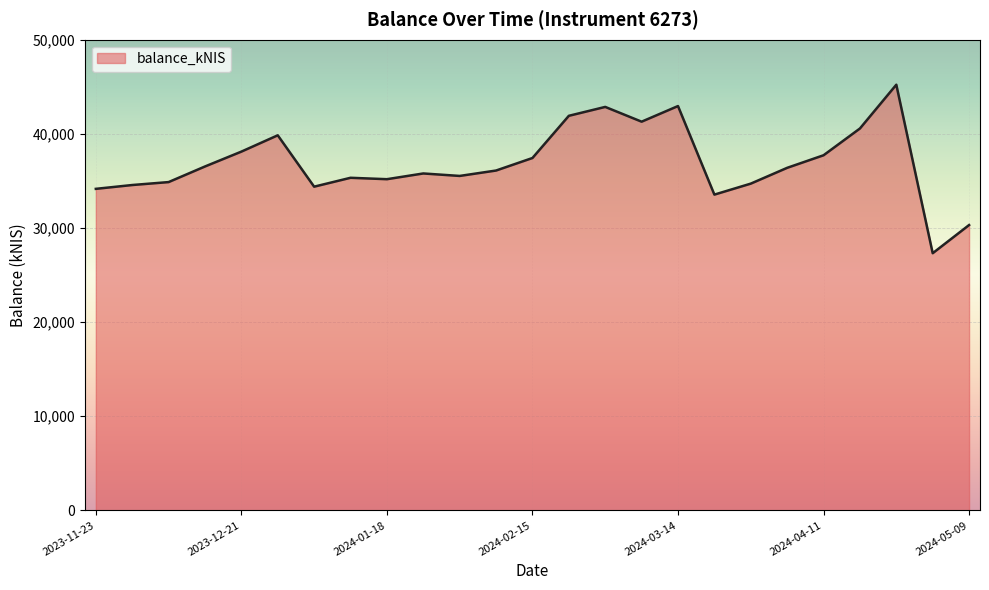

What is the maximum value shown in the chart?

45221.7